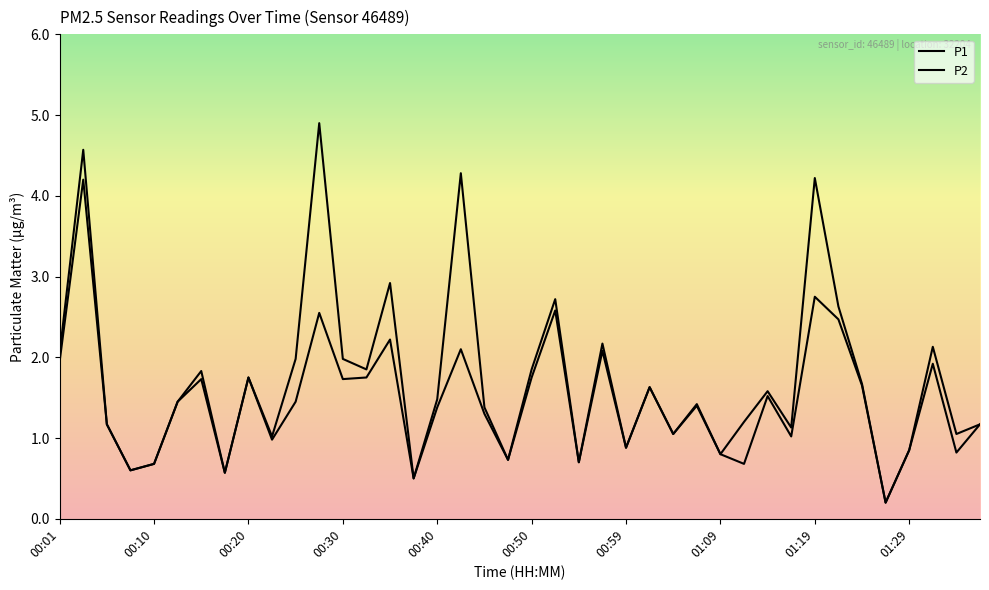

True or false: P2 and P1 intersect in this chart.

False